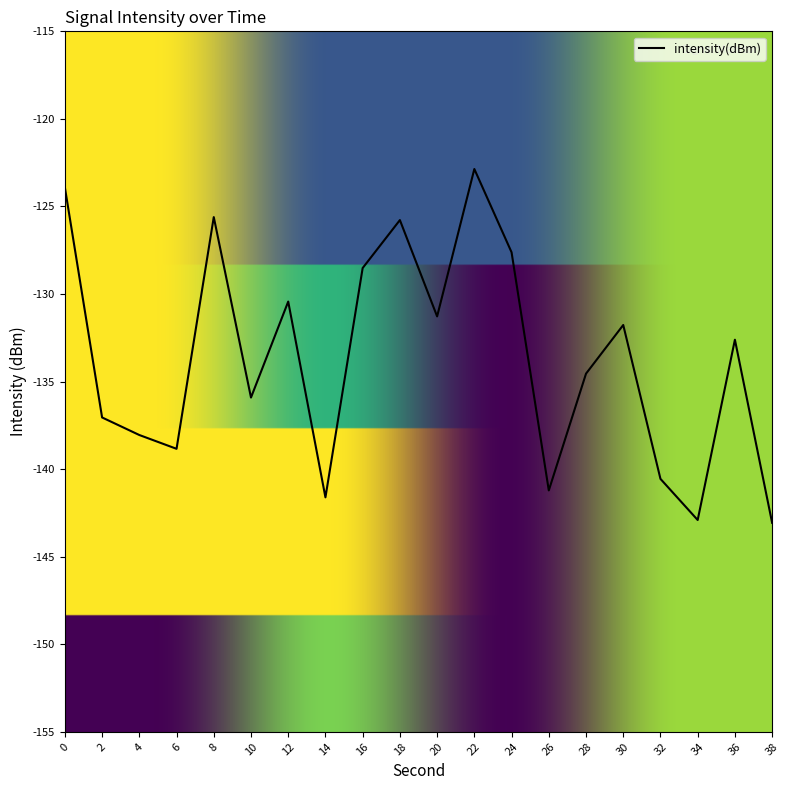

Reading left to right, list all the values displayed in this chart.

0=-123.9	2=-137.0	4=-138.1	6=-138.8	8=-125.6	10=-135.9	12=-130.4	14=-141.6	16=-128.5	18=-125.8	20=-131.3	22=-122.9	24=-127.6	26=-141.2	28=-134.5	30=-131.8	32=-140.6	34=-142.9	36=-132.6	38=-143.1